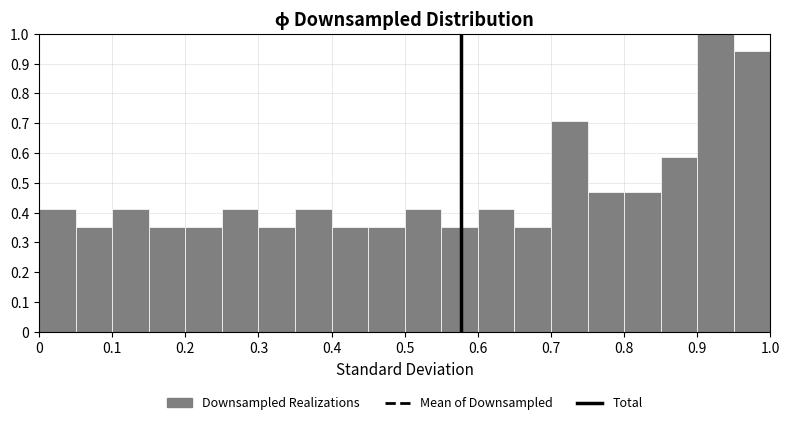

Reading left to right, transcribe this chart: for each bar, give the range it covers on the x-axis and its height. The values are not printed on the chart, so give them approximately, as read against the axis.

0.00 to 0.05: 0.41
0.05 to 0.10: 0.35
0.10 to 0.15: 0.41
0.15 to 0.20: 0.35
0.20 to 0.25: 0.35
0.25 to 0.30: 0.41
0.30 to 0.35: 0.35
0.35 to 0.40: 0.41
0.40 to 0.45: 0.35
0.45 to 0.50: 0.35
0.50 to 0.55: 0.41
0.55 to 0.60: 0.35
0.60 to 0.65: 0.41
0.65 to 0.70: 0.35
0.70 to 0.75: 0.71
0.75 to 0.80: 0.47
0.80 to 0.85: 0.47
0.85 to 0.90: 0.59
0.90 to 0.95: 1.00
0.95 to 1.00: 0.94